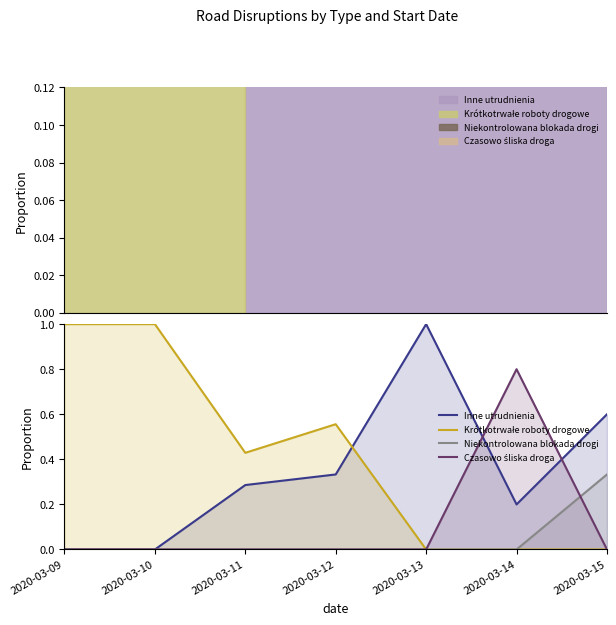

At which category does the chart reach its minimum across all series?

2020-03-09